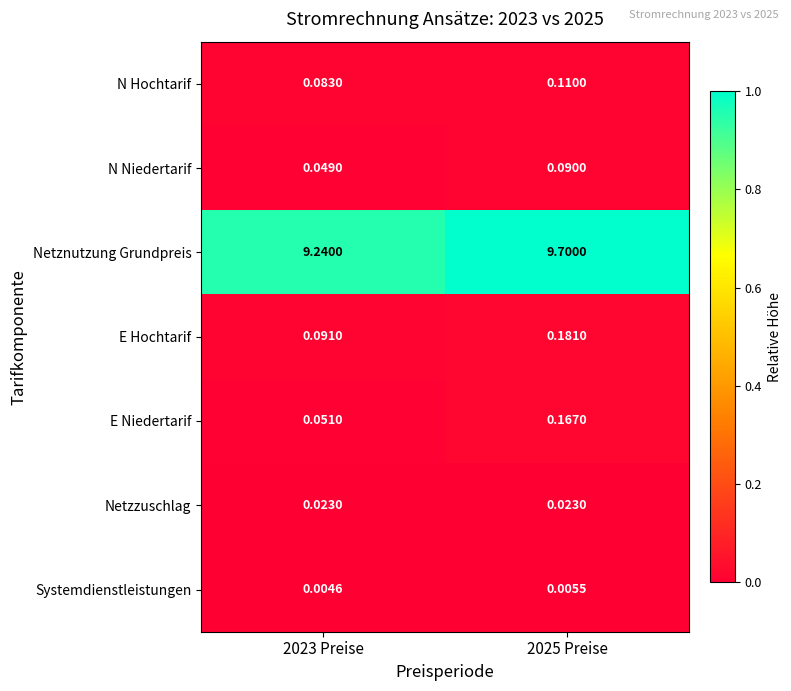

Which category has the highest value across all series?

2025 Preise